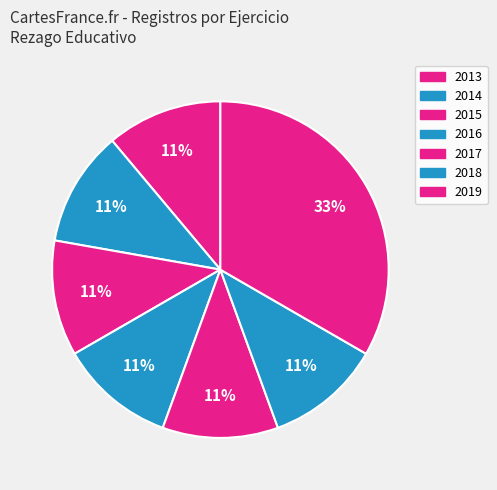

How many segments does this pie chart have?

7